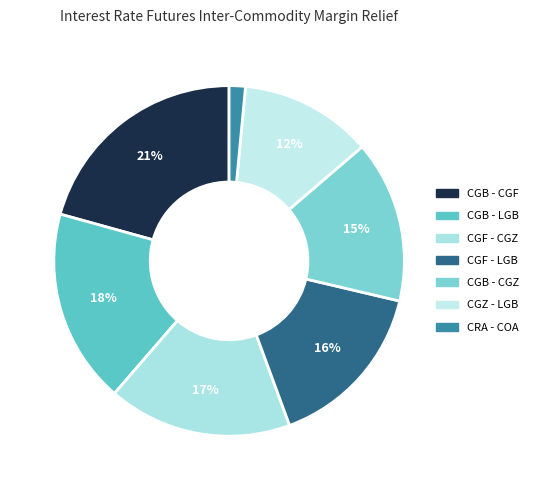

How many slices are in this pie chart?

7